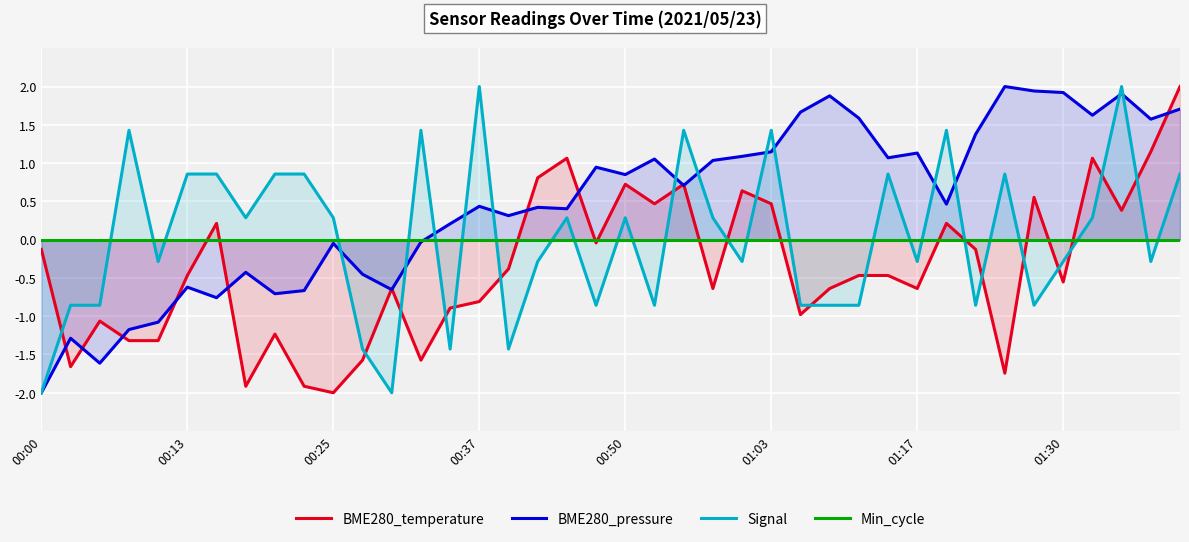

How many negative values does the BME280_temperature series have?

26